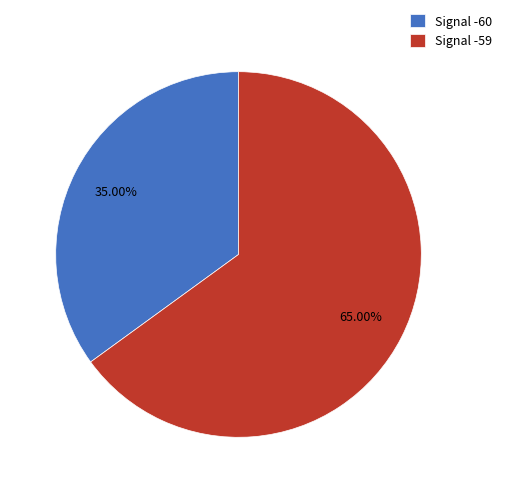

Is the sum of Signal -60 and Signal -59 greater than half?

Yes